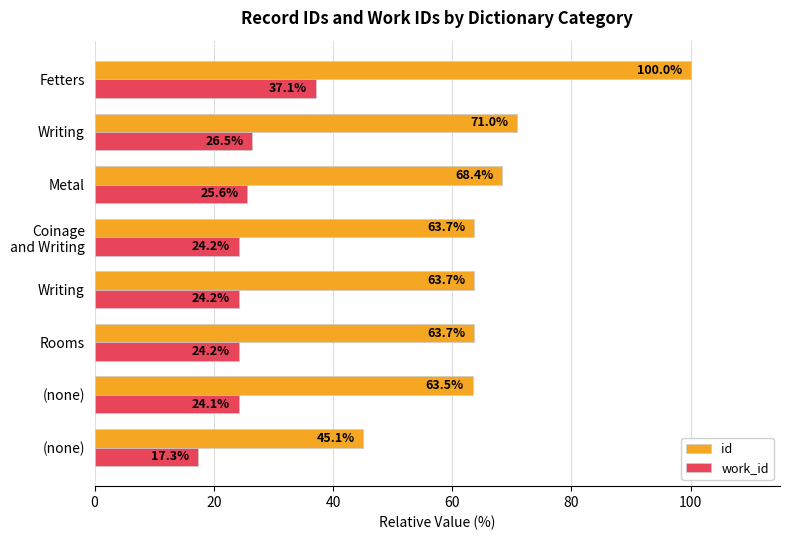

Reading left to right, transcribe all the data shown in this chart.

id: 45.1	63.5	63.7	63.7	63.7	68.4	71.0	100.0
work_id: 17.3	24.1	24.2	24.2	24.2	25.6	26.5	37.1